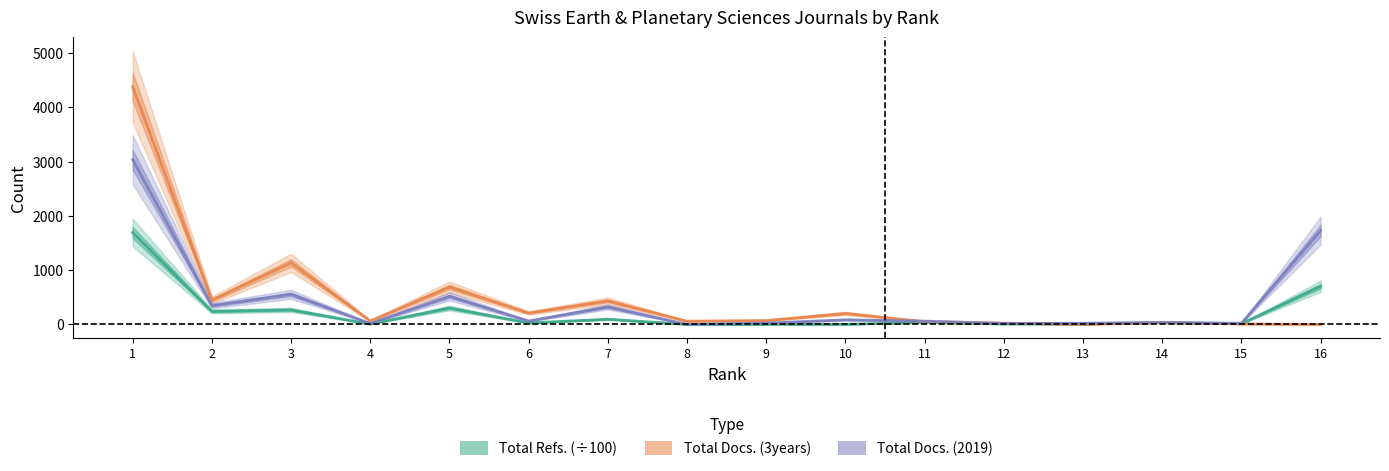

Is this an area chart (filled region under the line)?

No